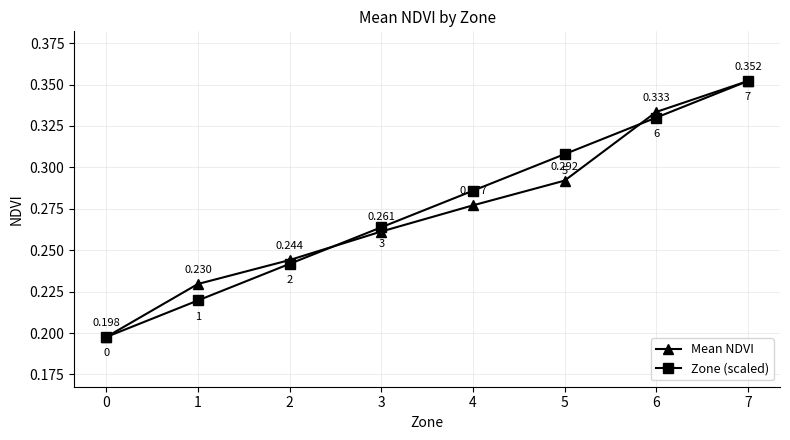

Between 2 and 7, which series saw the biggest shift?

Zone (scaled)